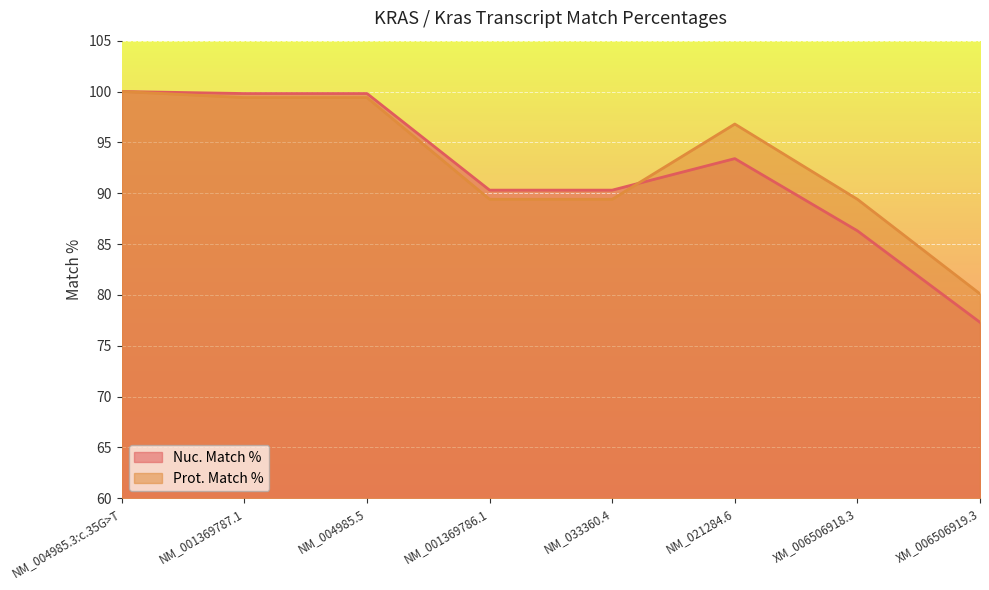

List the series in order of their overall mean, highest first.

Prot. Match %, Nuc. Match %